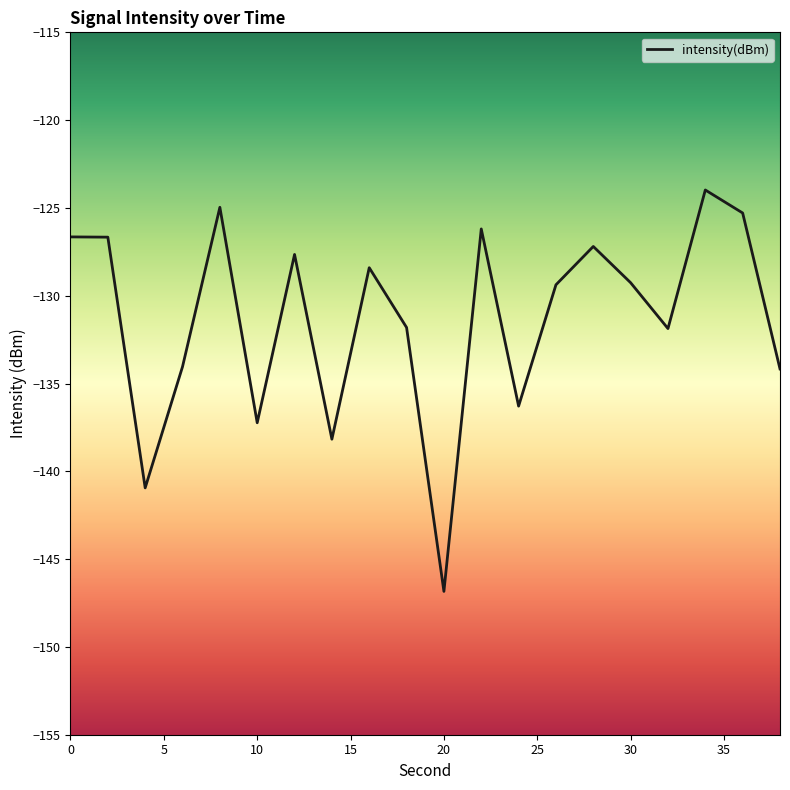

What is the minimum value shown in the chart?

-146.8